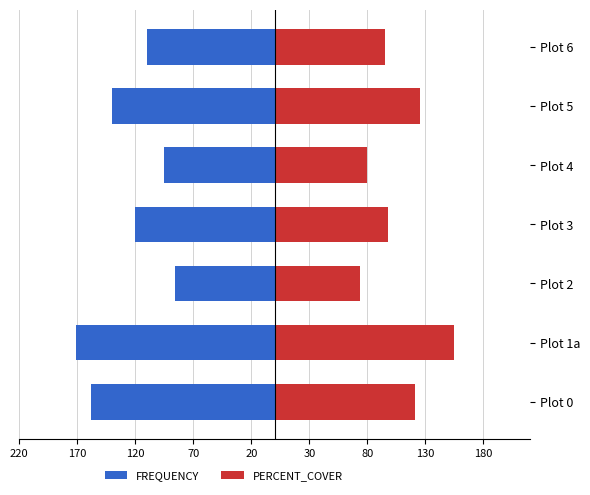

Reading right to left, what are all the values shown in this chart?

FREQUENCY: -110	-140	-95	-120	-86	-171	-158
PERCENT_COVER: 95	125	80	98	74	155	121